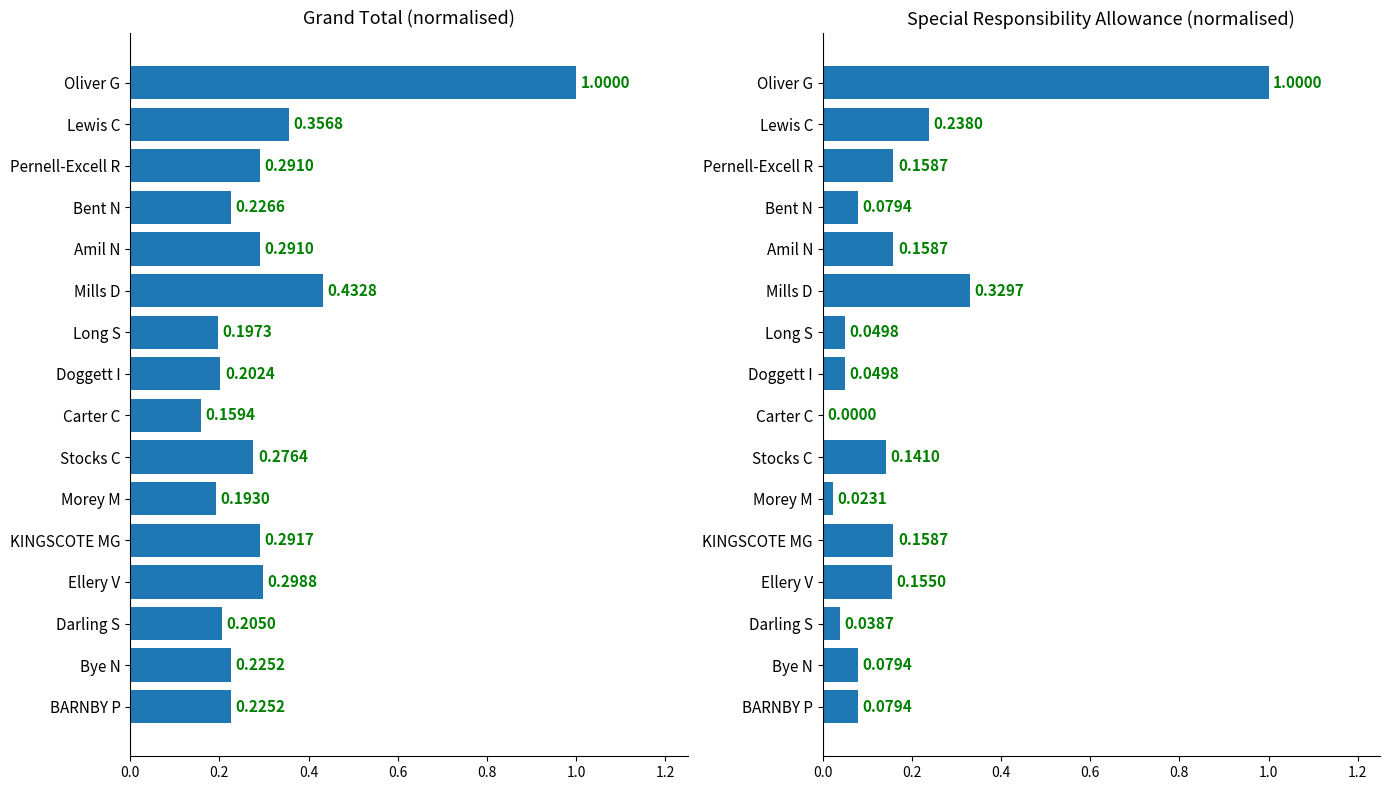

What position from the left is Doggett I?

9